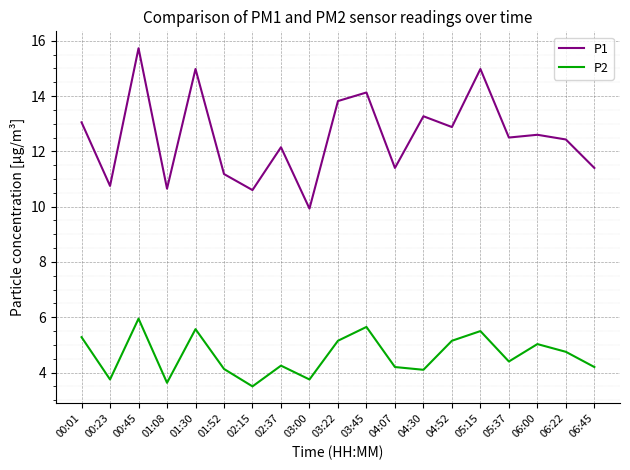

What are all the series names shown in the legend?

P1, P2